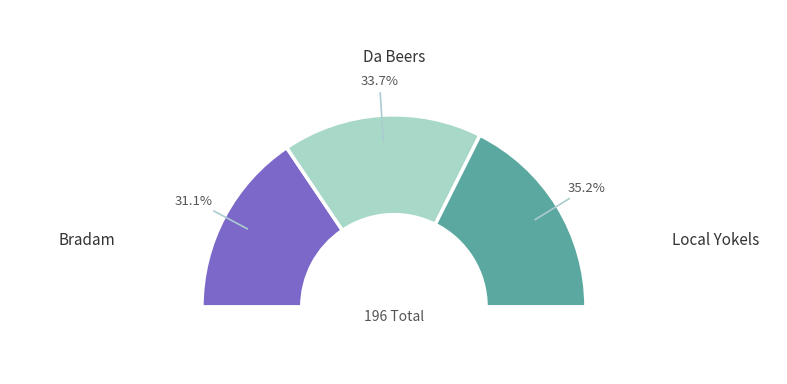

True or false: Local Yokels accounts for 35% of the total.

True